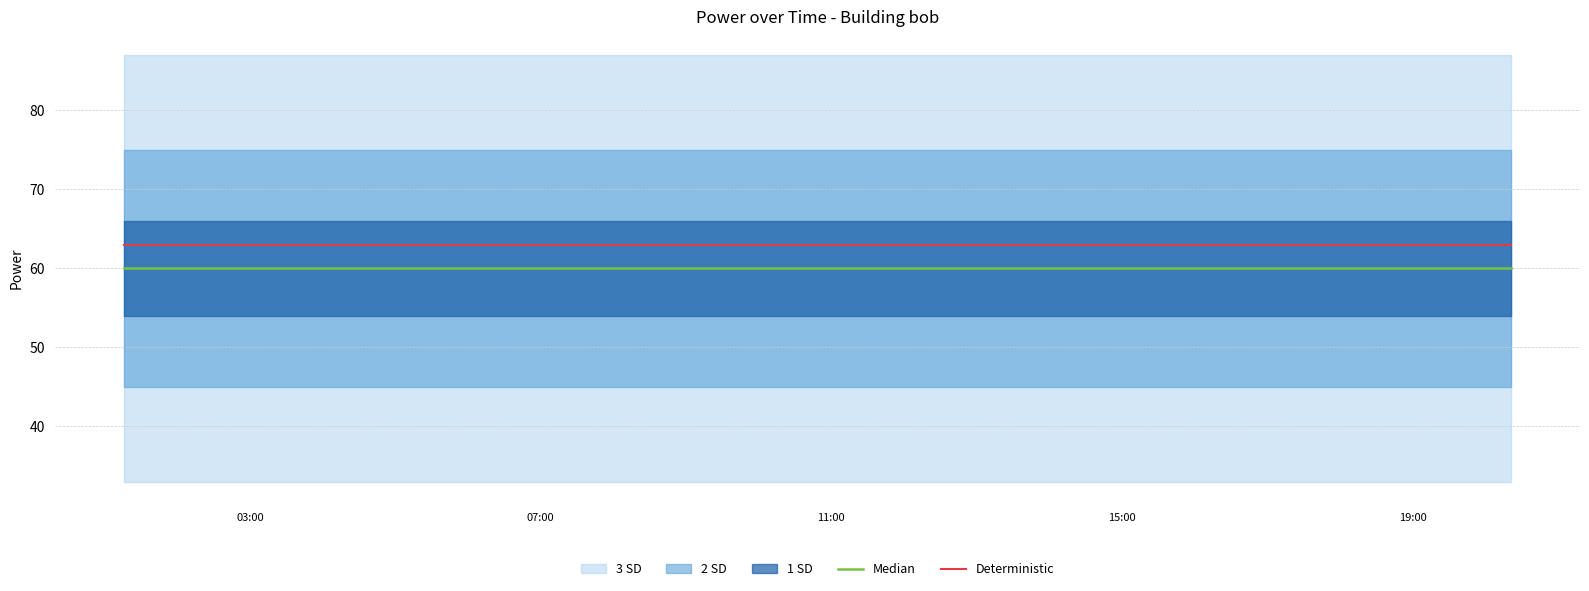

True or false: Median has more than 0 interior local peaks.

False